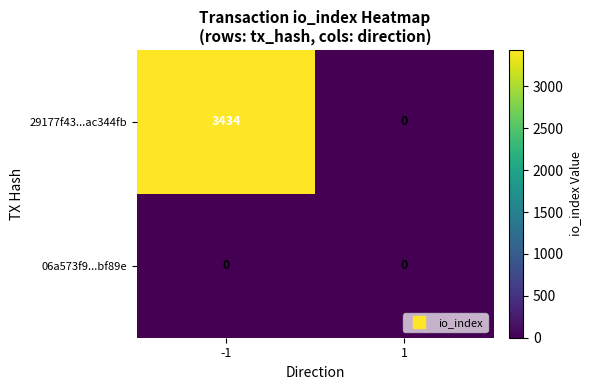

The 06a573f9...bf89e series shows 0 at -1. True or false?

True